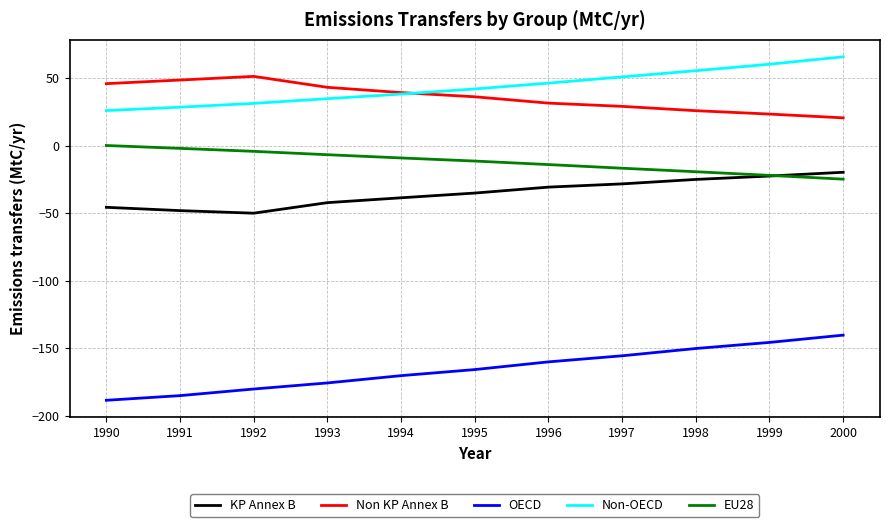

True or false: EU28 and Non-OECD intersect in this chart.

False